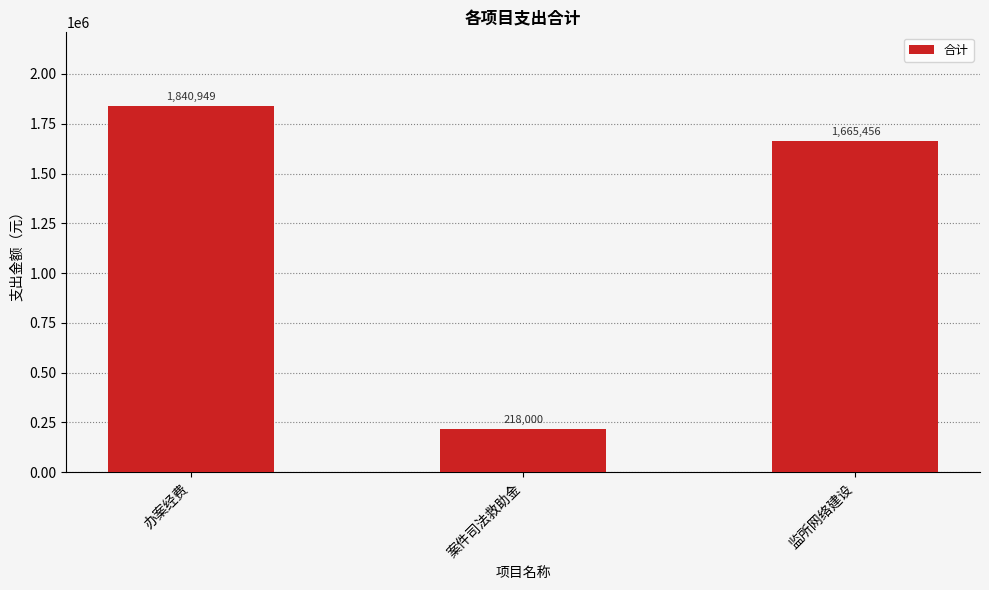

Which category has the highest value across all series?

办案经费